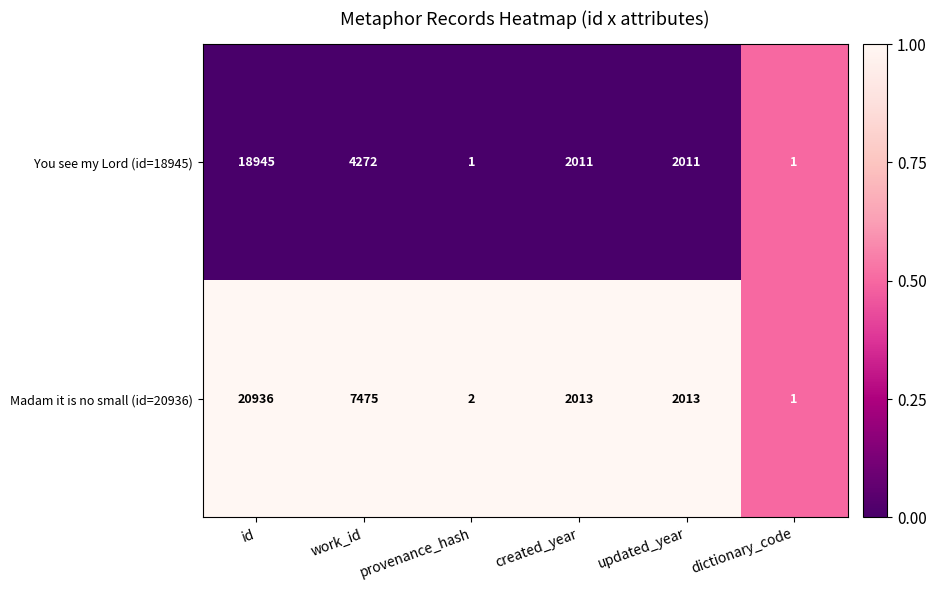

Rank the series by their average value, from lowest to highest.

You see my Lord (id=18945), Madam it is no small (id=20936)